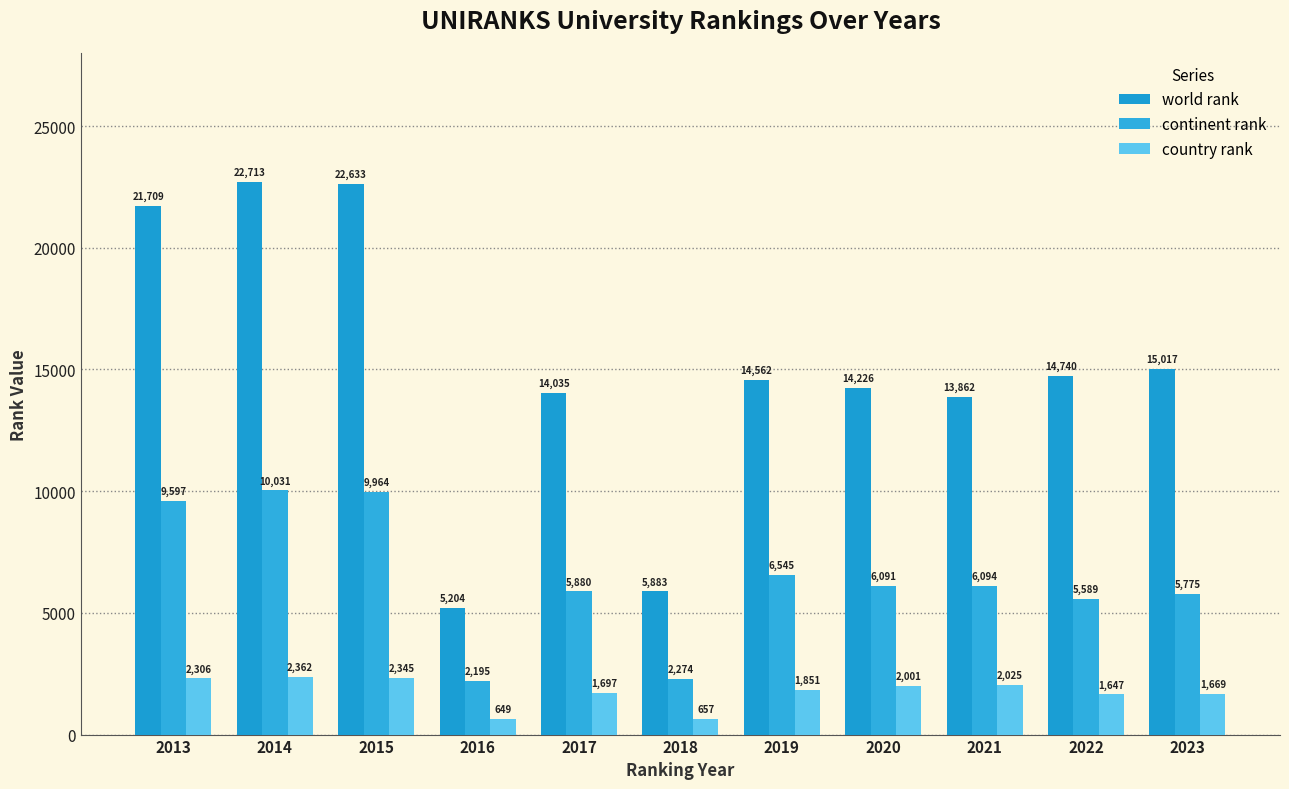

Which series has the largest total across all categories?

world rank